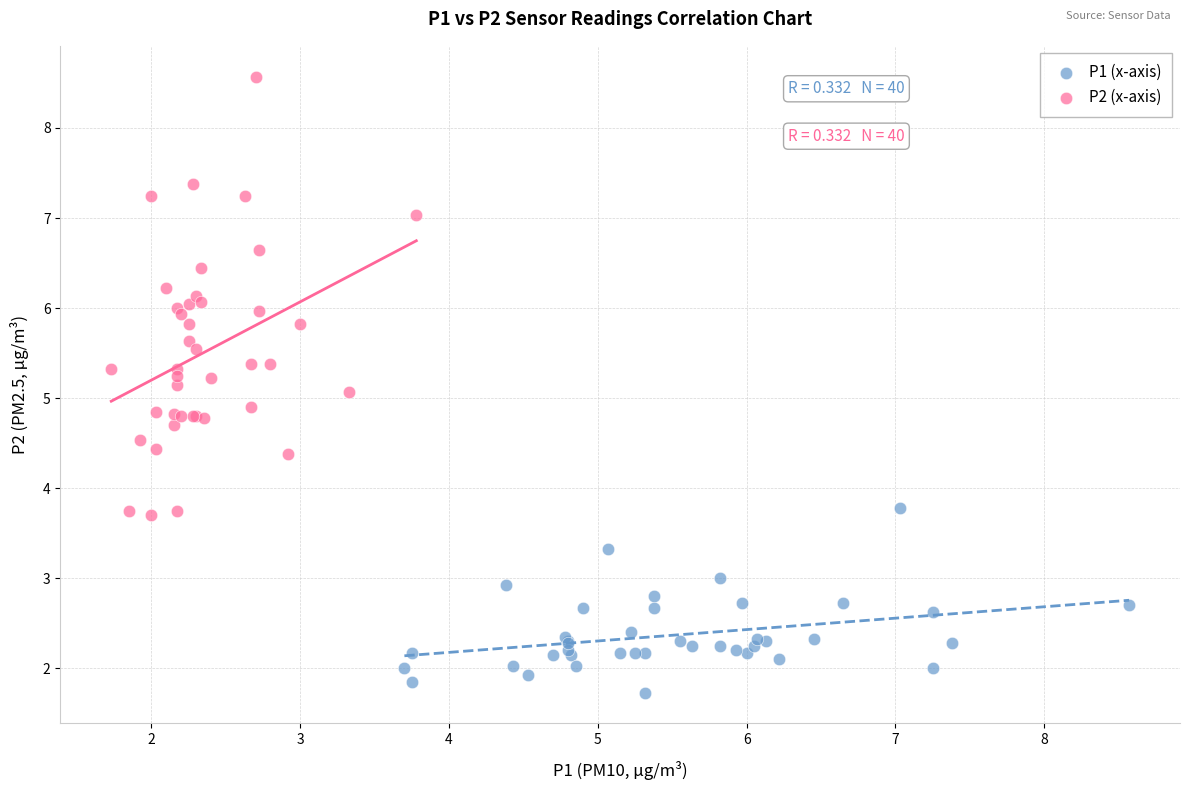

Which series has the widest spread of Y values?

P2 (x-axis)